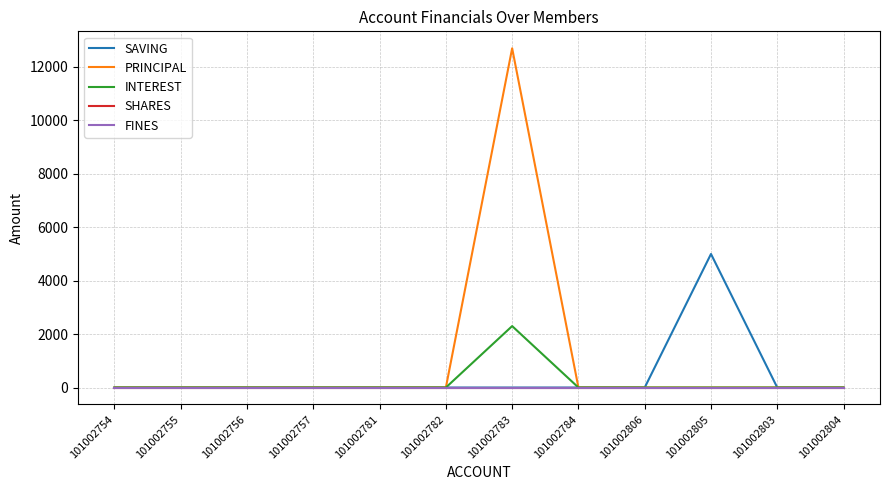

Which series has the widest spread of values?

PRINCIPAL